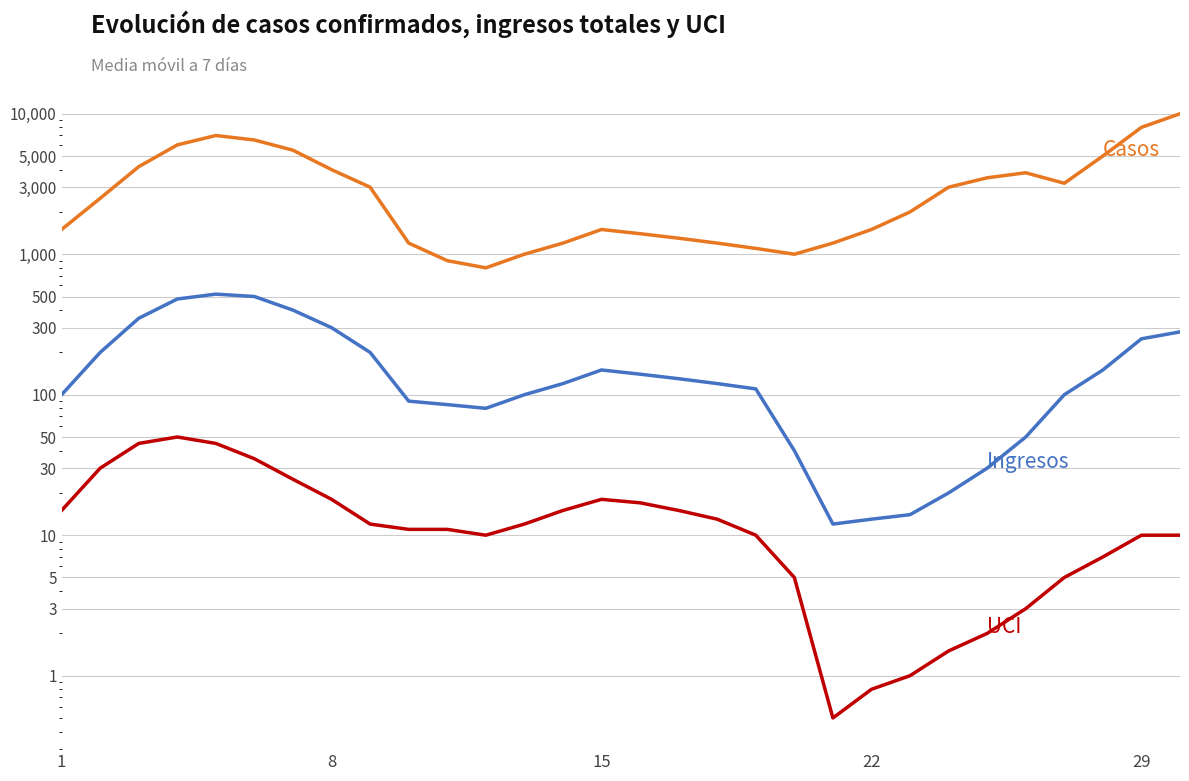

What are all the series names shown in the legend?

Casos, Ingresos, UCI